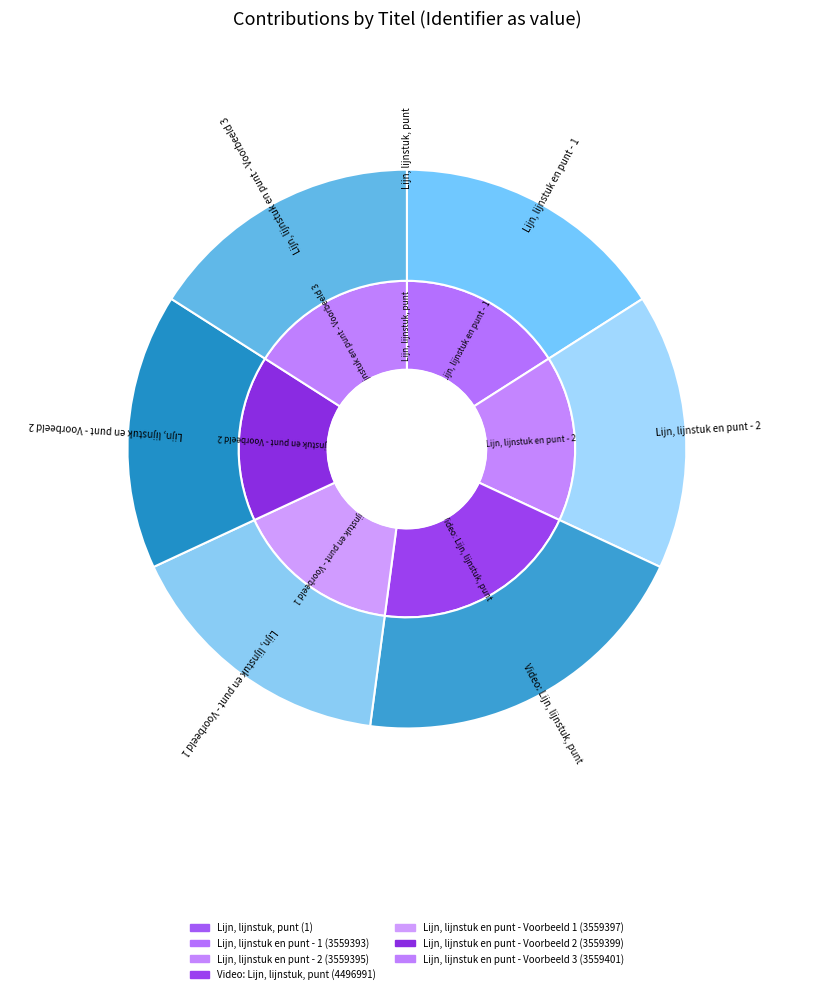

How many segments does this pie chart have?

7